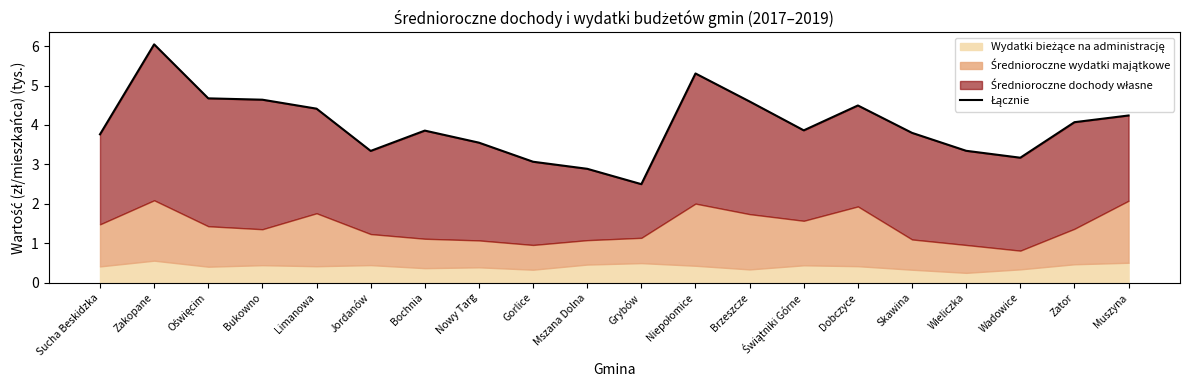

Reading left to right, what are all the values shown in this chart?

Sucha Beskidzka=3.8	Zakopane=6.0	Oświęcim=4.7	Bukowno=4.6	Limanowa=4.4	Jordanów=3.3	Bochnia=3.9	Nowy Targ=3.6	Gorlice=3.1	Mszana Dolna=2.9	Grybów=2.5	Niepołomice=5.3	Brzeszcze=4.6	Świątniki Górne=3.9	Dobczyce=4.5	Skawina=3.8	Wieliczka=3.3	Wadowice=3.2	Zator=4.1	Muszyna=4.2